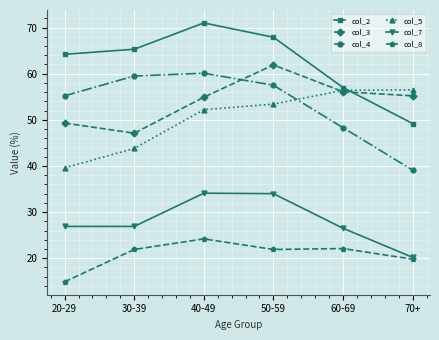

The value of col_5 at 20-29 is 39.6. True or false?

True